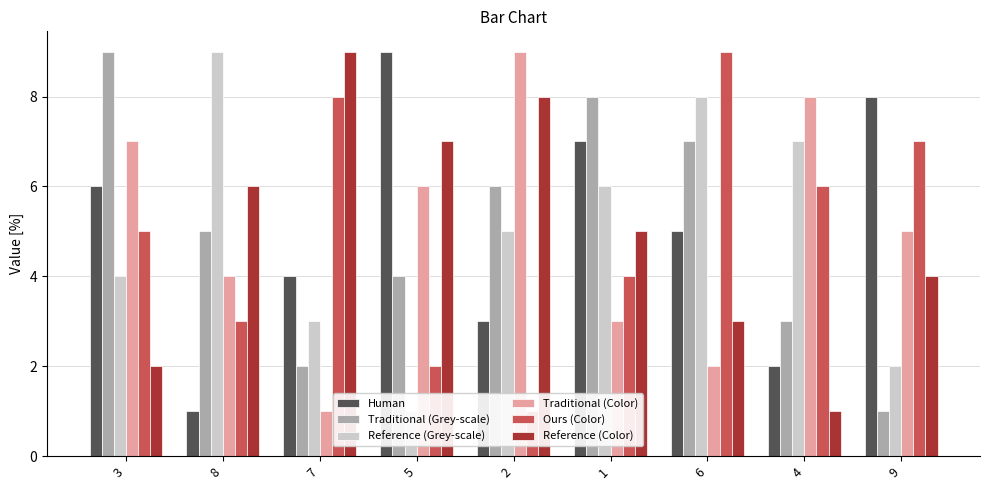

Which series has the widest spread of values?

Human